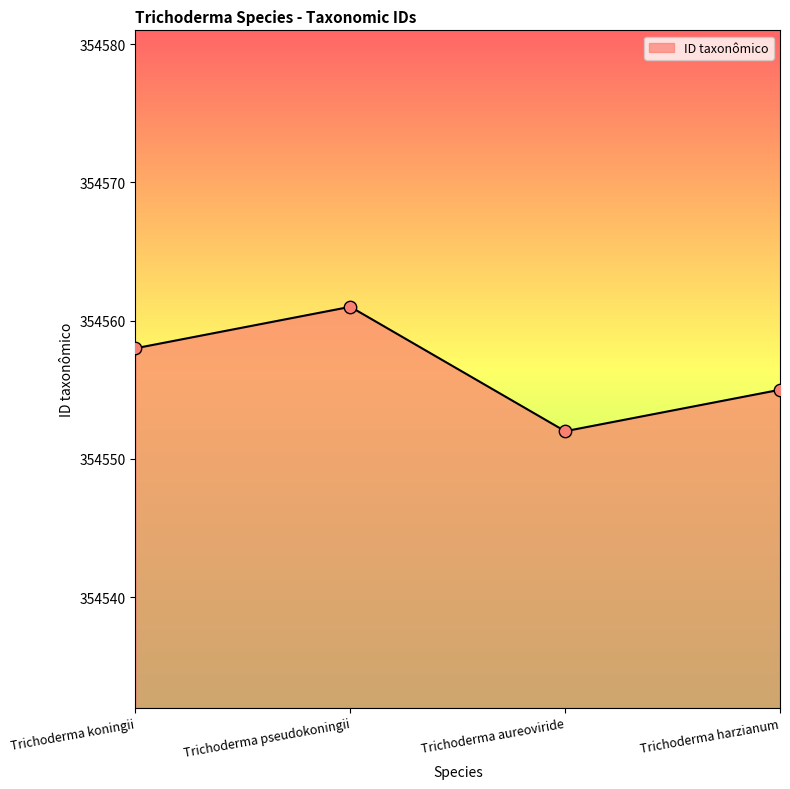

What is the ratio of the value at Trichoderma harzianum to the value at Trichoderma koningii?

1.0